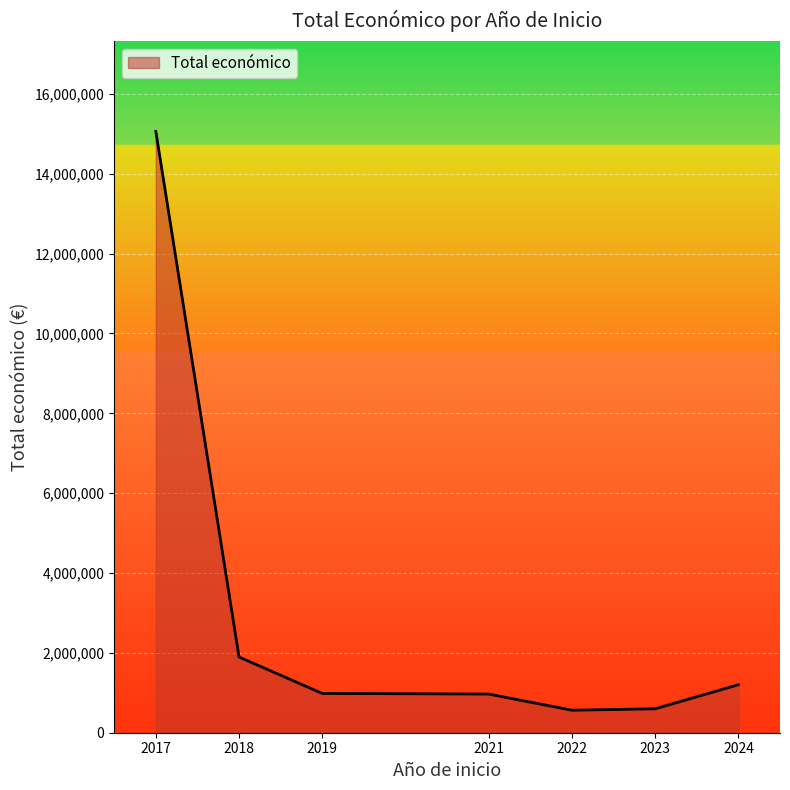

What is the minimum value shown in the chart?

563721